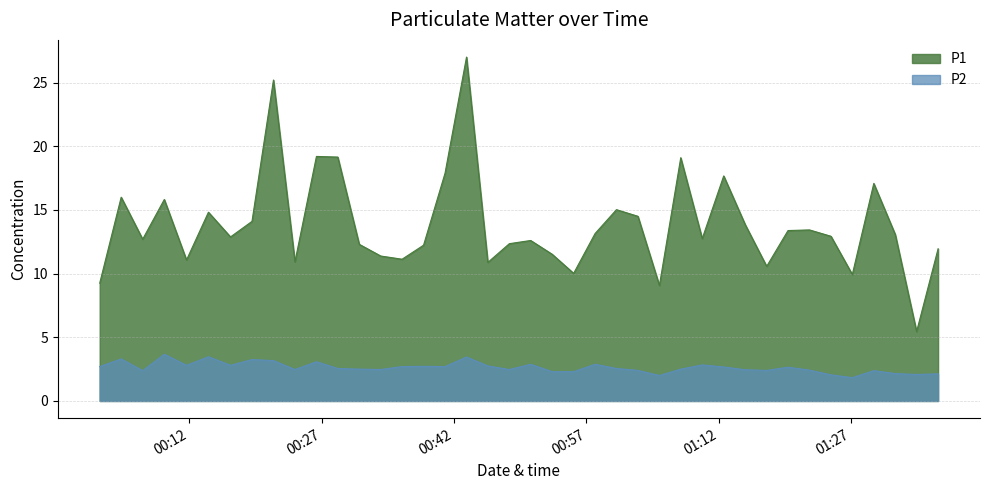

What is the highest value of the P2 series?

3.7